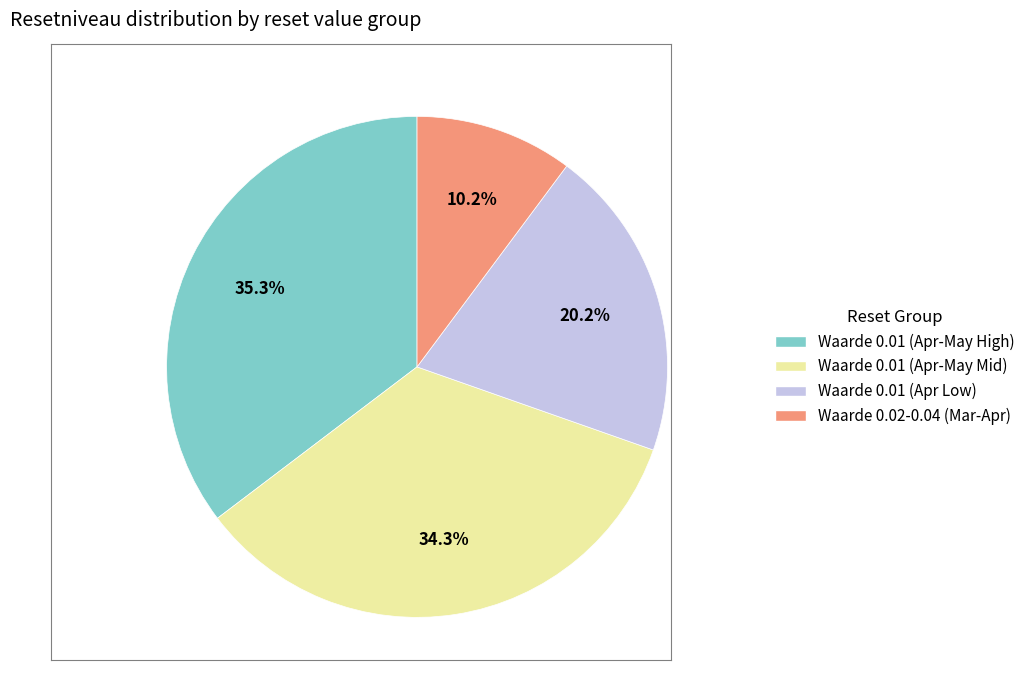

How many slices are in this pie chart?

4